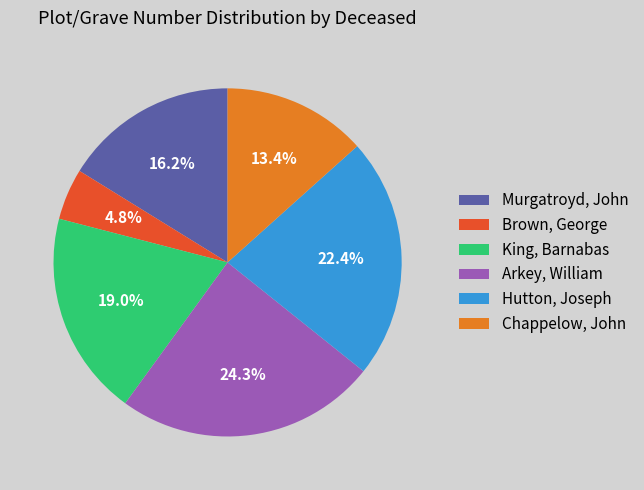

Combined, what portion of the pie is Chappelow, John and Murgatroyd, John?

29.6%